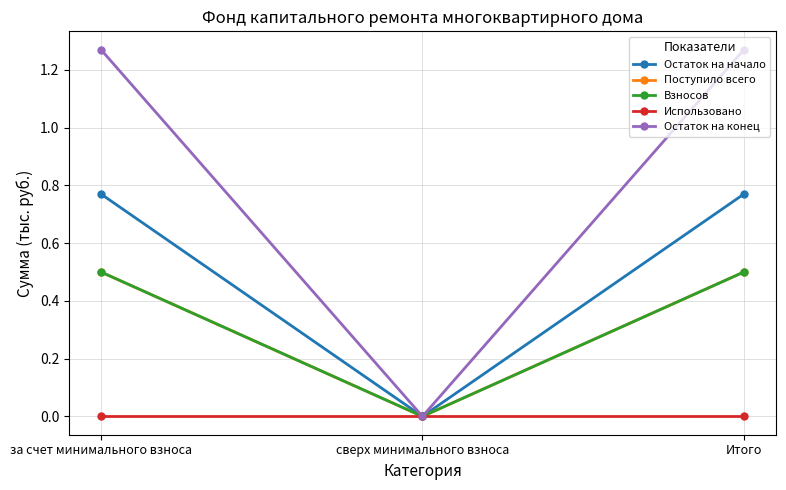

Is this an area chart (filled region under the line)?

No